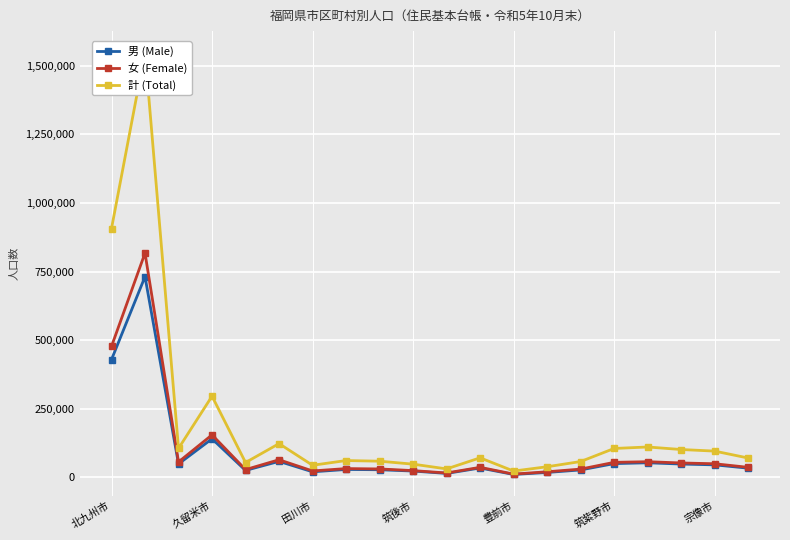

The 男 (Male) series shows 50532 at 筑紫野市. True or false?

True